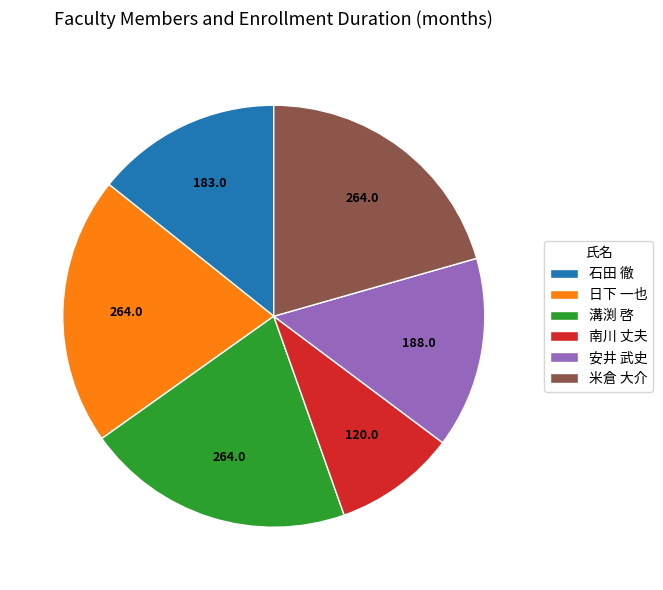

Is the sum of 溝渕 啓 and 日下 一也 greater than half?

No